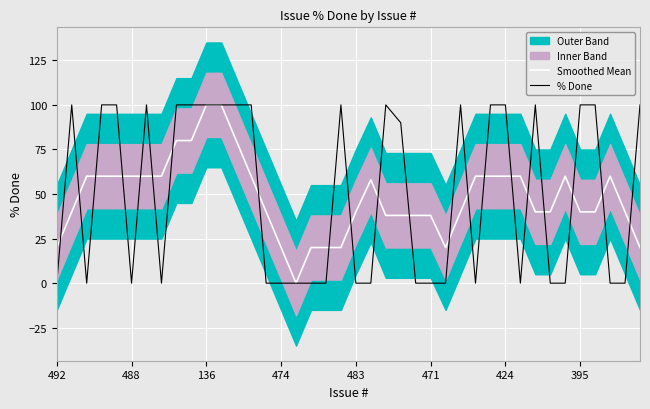

Is it true that Smoothed Mean equals 38 at 471?

True